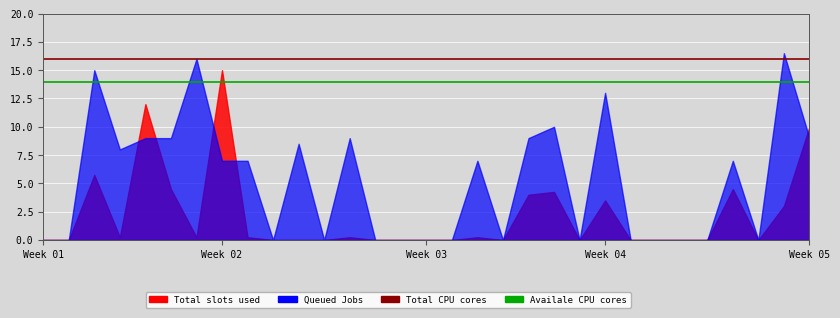

What is the total value across all series at 13?

30